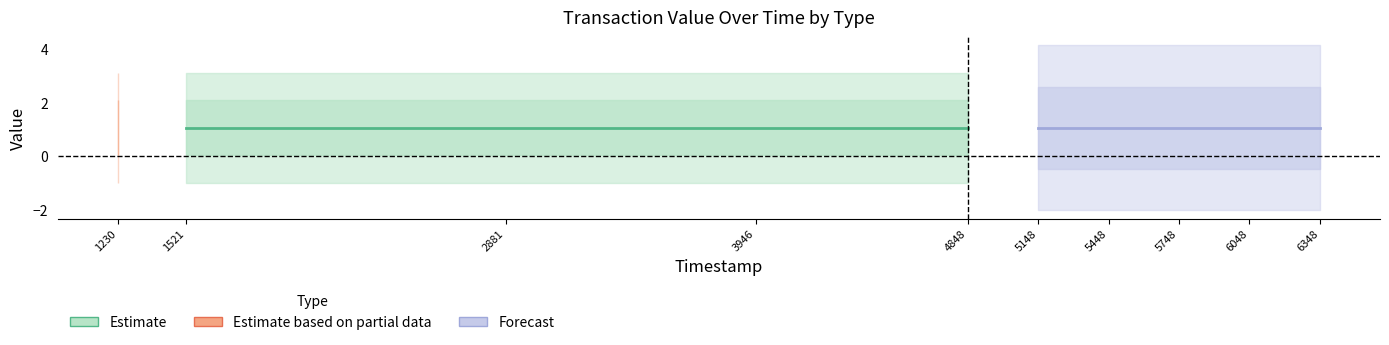

The Regular_value series shows 0.0 at 5. True or false?

False